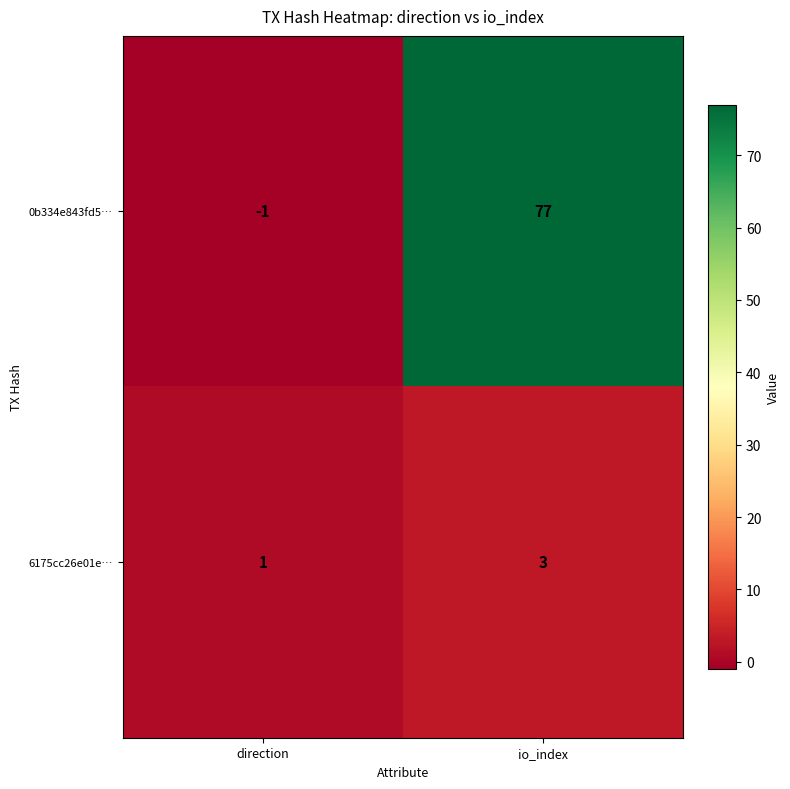

Rank the series by their maximum value, from lowest to highest.

6175cc26e01e…, 0b334e843fd5…